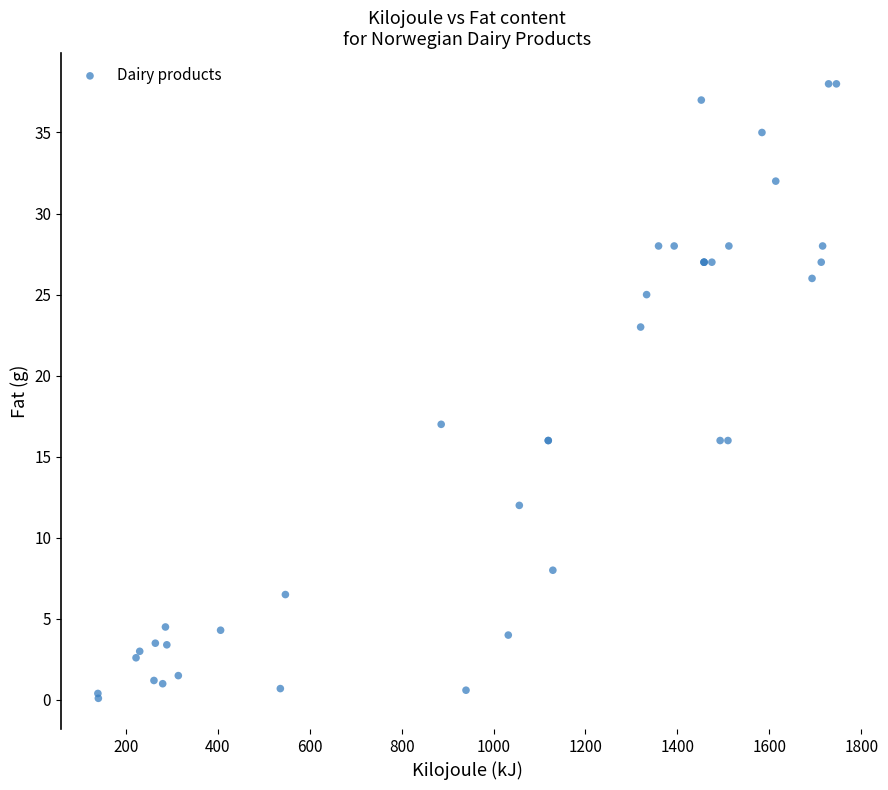

What Y value in the scatter plot is closest to 19?

17.0